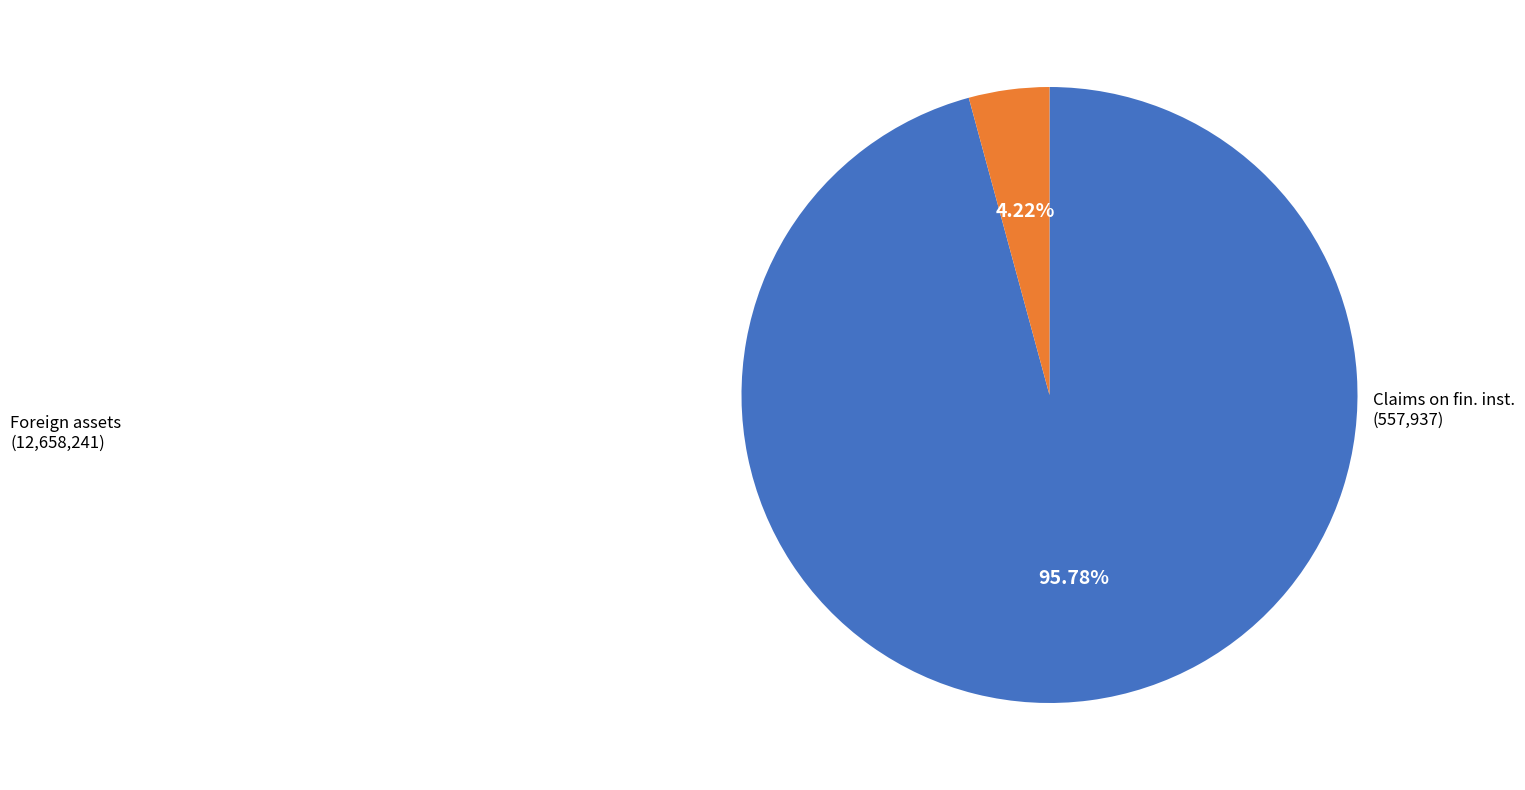

Is there any slice that represents more than half of the pie?

Yes